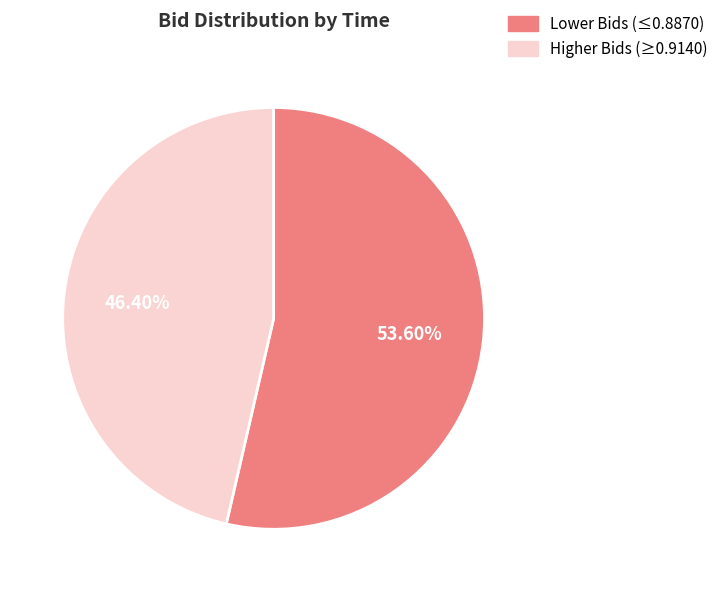

What is the ratio of the value at Higher Bids (≥0.9140) to the value at Lower Bids (≤0.8870)?

0.9